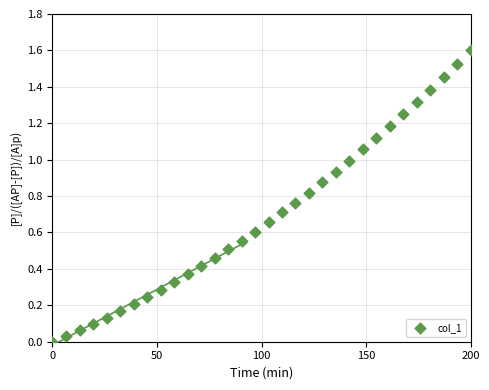

What is the range of Y values (max minus min)?

1.6